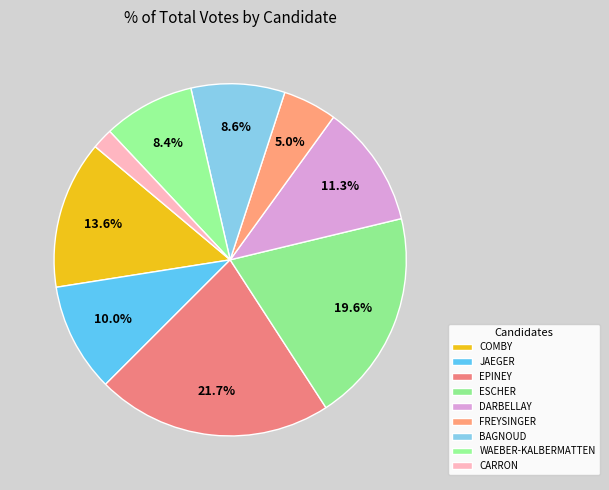

What is the smallest slice in the pie chart?

9. MICHEL CARRON